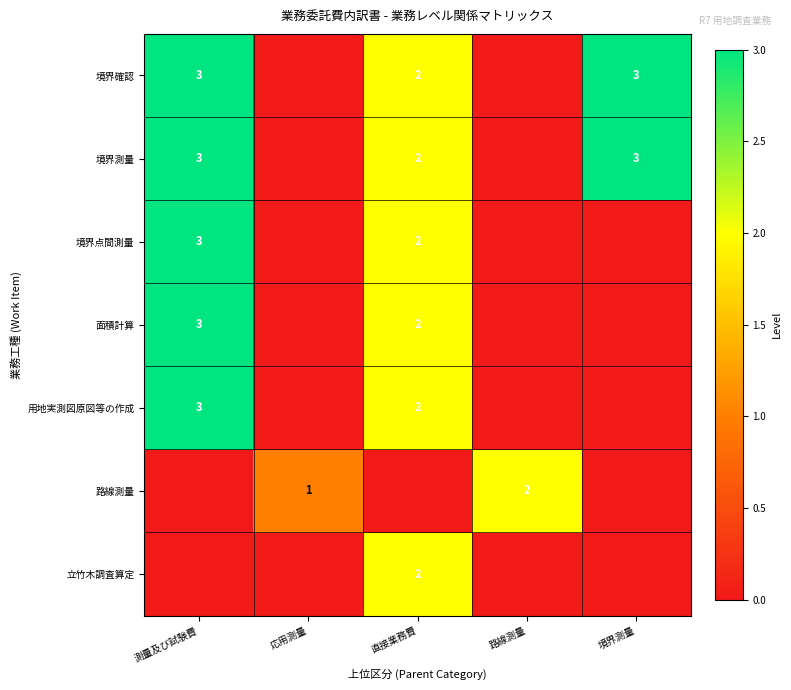

The 境界点間測量 series shows 3 at 測量及び試験費. True or false?

True